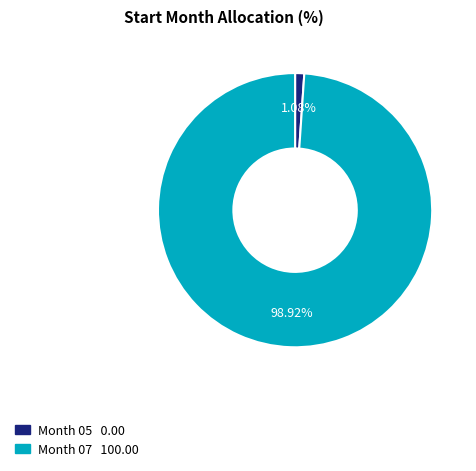

Is there any slice that represents more than half of the pie?

Yes